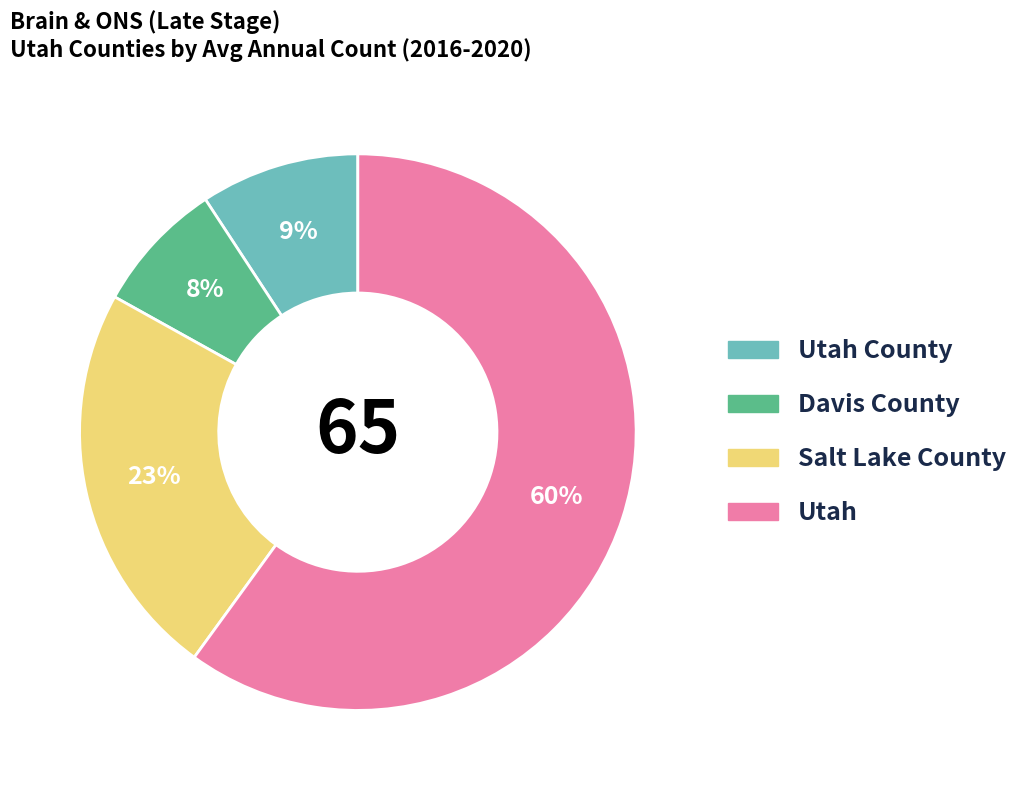

Is there a majority slice in this chart?

Yes